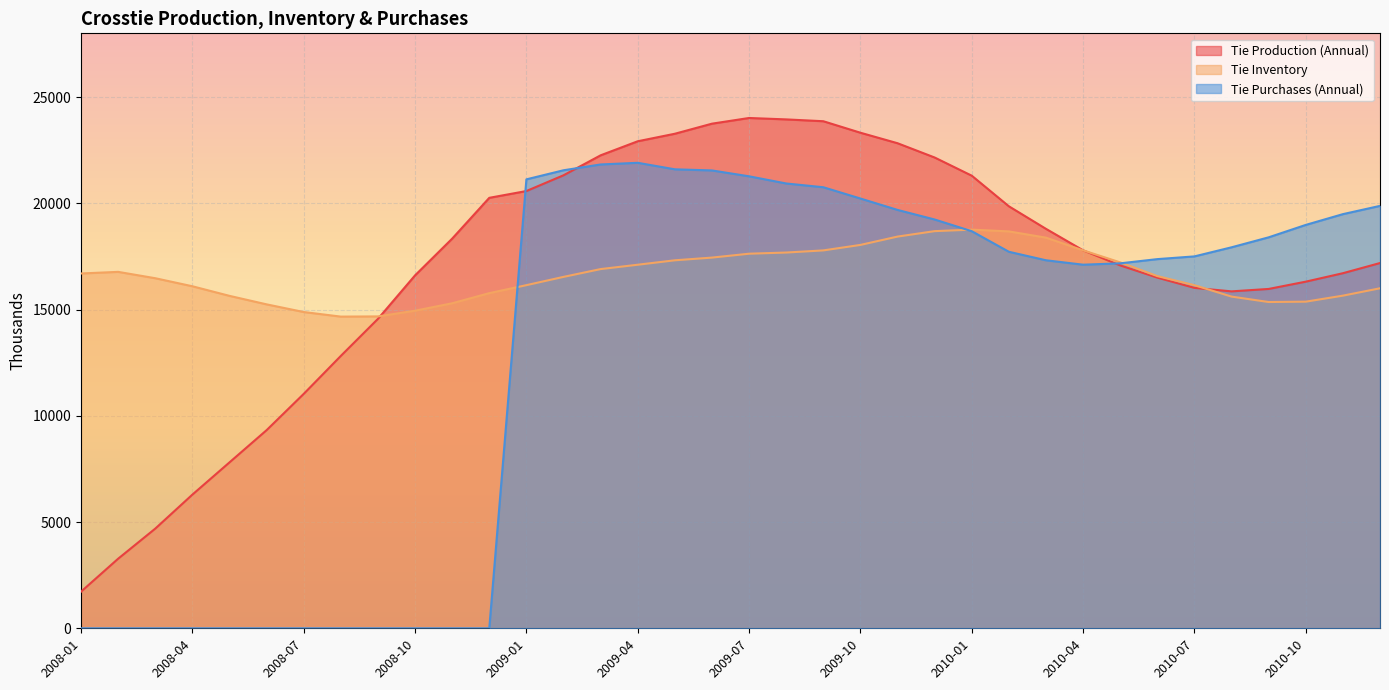

What is the difference between the maximum and second lowest values in the Tie Purchases (Annual) series?

21907.1